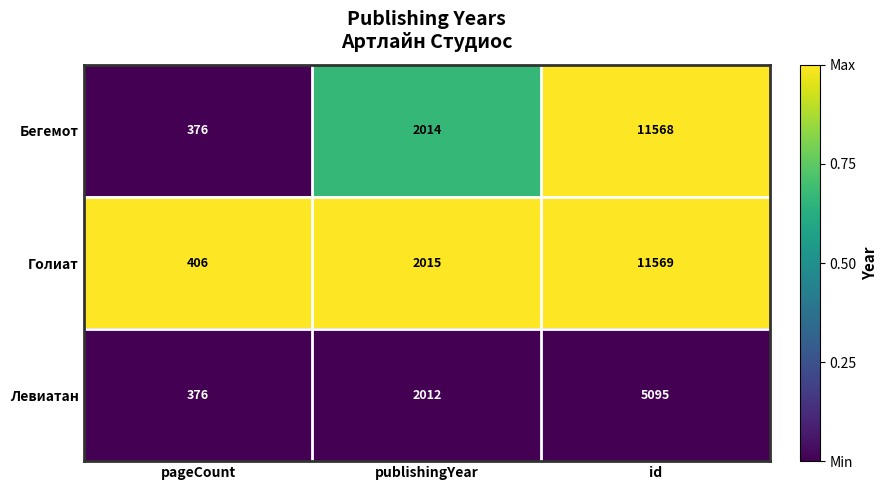

What is the maximum value for Бегемот?

11568